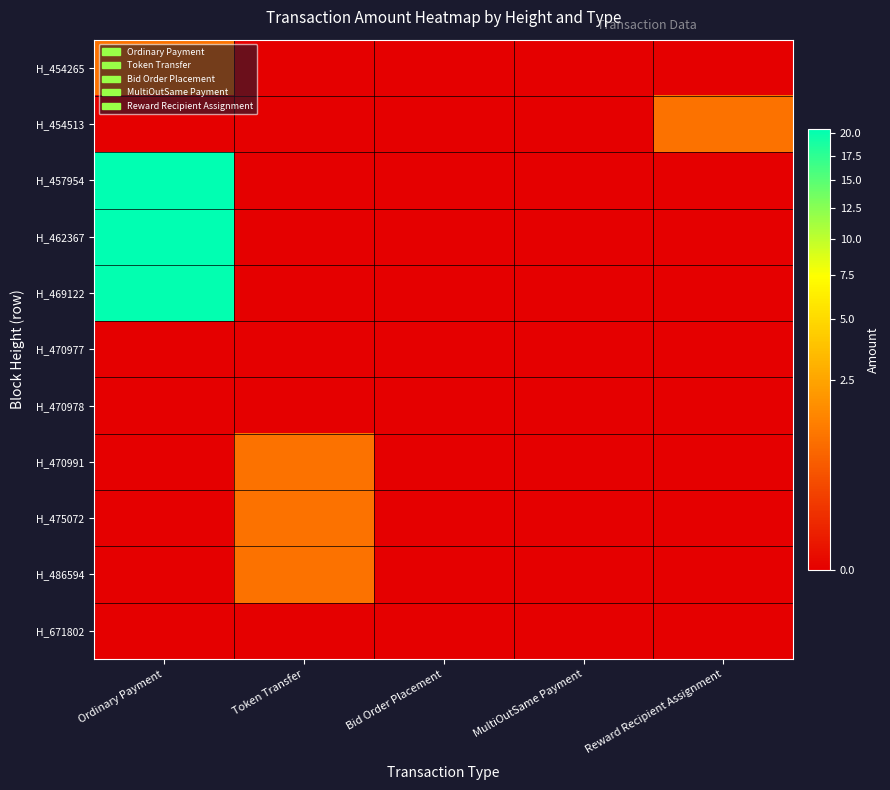

Reading right to left, list all the values displayed in this chart.

H_454265: Reward Recipient Assignment=0.0	MultiOutSame Payment=0.0	Bid Order Placement=0.0	Token Transfer=0.0	Ordinary Payment=1.0
H_454513: Reward Recipient Assignment=1.0	MultiOutSame Payment=0.0	Bid Order Placement=0.0	Token Transfer=0.0	Ordinary Payment=0.0
H_457954: Reward Recipient Assignment=0.0	MultiOutSame Payment=0.0	Bid Order Placement=0.0	Token Transfer=0.0	Ordinary Payment=20.5
H_462367: Reward Recipient Assignment=0.0	MultiOutSame Payment=0.0	Bid Order Placement=0.0	Token Transfer=0.0	Ordinary Payment=20.5
H_469122: Reward Recipient Assignment=0.0	MultiOutSame Payment=0.0	Bid Order Placement=0.0	Token Transfer=0.0	Ordinary Payment=20.2
H_470977: Reward Recipient Assignment=0.0	MultiOutSame Payment=0.0	Bid Order Placement=0.0	Token Transfer=0.0	Ordinary Payment=0.0
H_470978: Reward Recipient Assignment=0.0	MultiOutSame Payment=0.0	Bid Order Placement=0.0	Token Transfer=0.0	Ordinary Payment=0.0
H_470991: Reward Recipient Assignment=0.0	MultiOutSame Payment=0.0	Bid Order Placement=0.0	Token Transfer=1.0	Ordinary Payment=0.0
H_475072: Reward Recipient Assignment=0.0	MultiOutSame Payment=0.0	Bid Order Placement=0.0	Token Transfer=1.0	Ordinary Payment=0.0
H_486594: Reward Recipient Assignment=0.0	MultiOutSame Payment=0.0	Bid Order Placement=0.0	Token Transfer=1.0	Ordinary Payment=0.0
H_671802: Reward Recipient Assignment=0.0	MultiOutSame Payment=0.0	Bid Order Placement=0.0	Token Transfer=0.0	Ordinary Payment=0.0